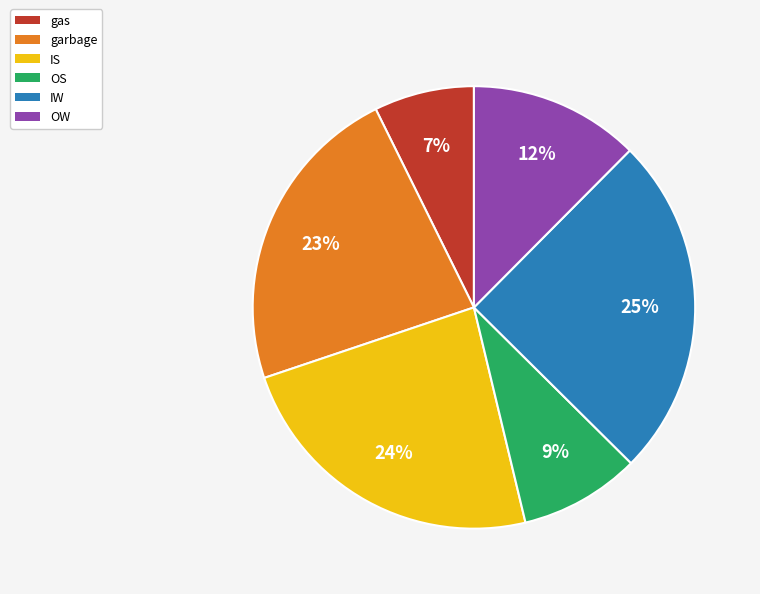

Which category has the smallest portion of the pie?

gas